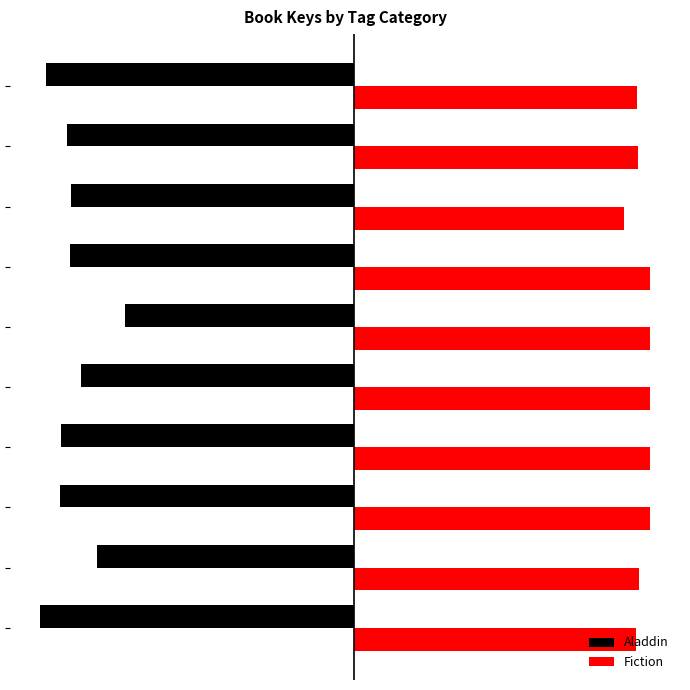

What are all the series names shown in the legend?

Aladdin, Fiction